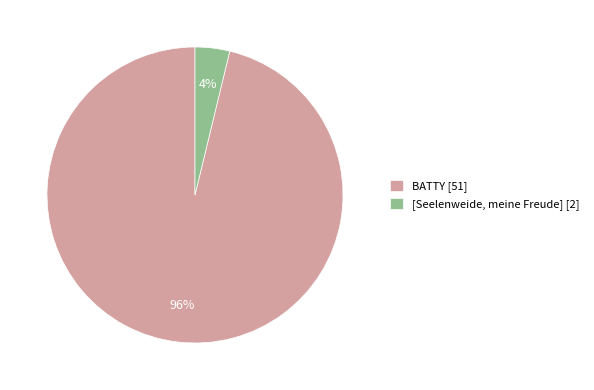

To the nearest percent, what percentage of the pie is [Seelenweide, meine Freude]?

4%